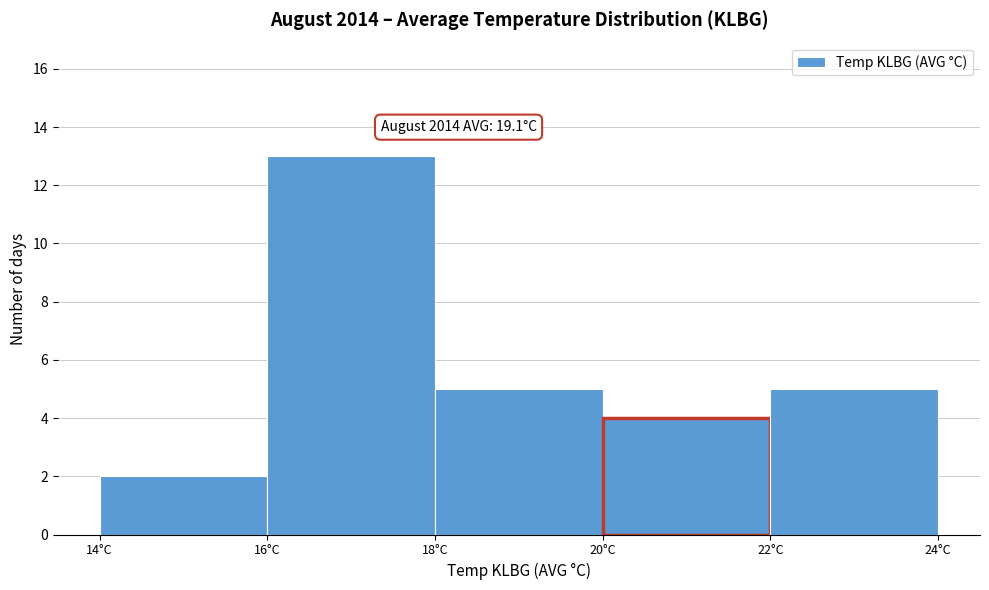

Over which range of the x-axis is the bar tallest?

16 to 18